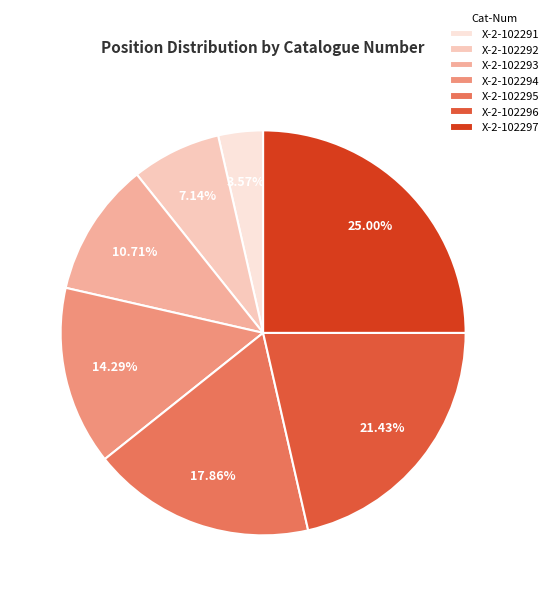

How much of the chart is everything except X-2-102292?

92.9%